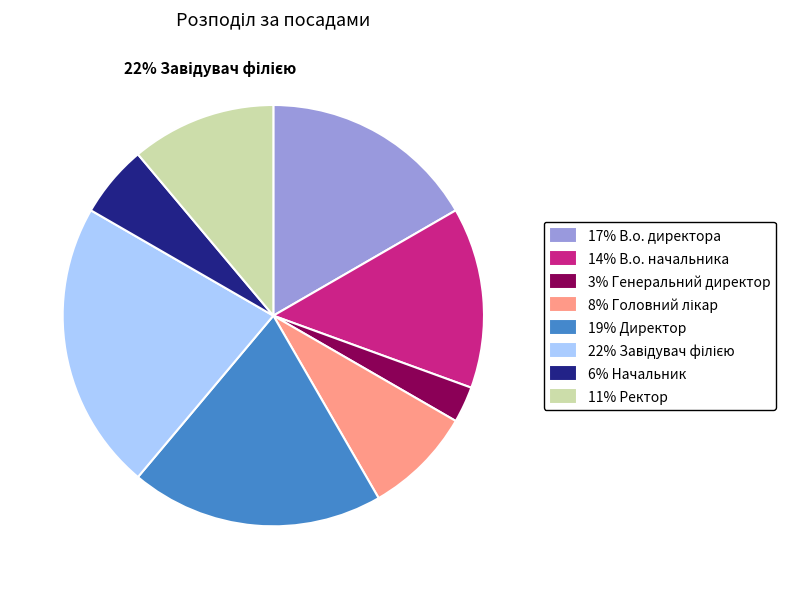

What percentage is the Завідувач філією slice, to the nearest percent?

22%